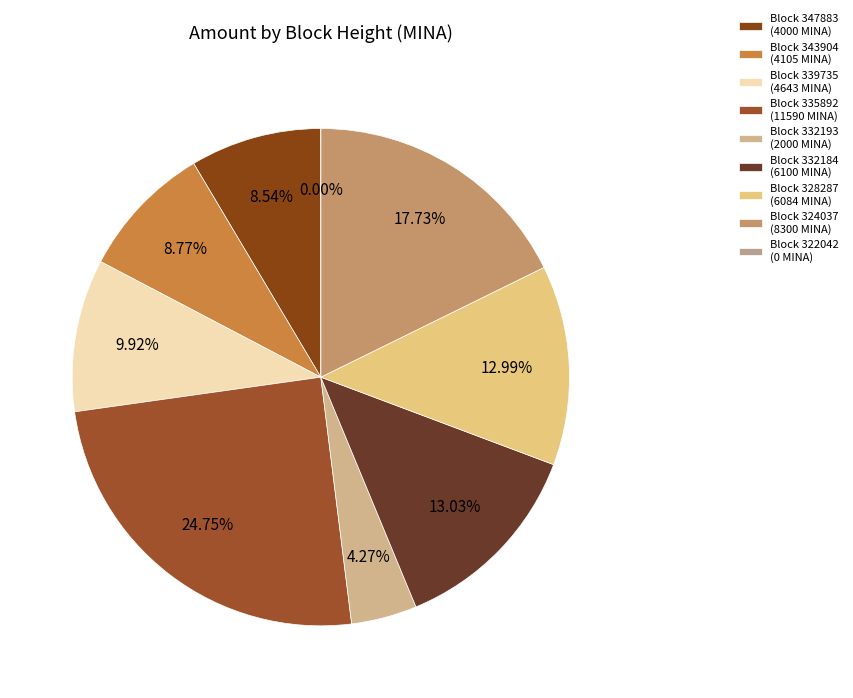

Between 339735 and 335892, which is larger?

335892